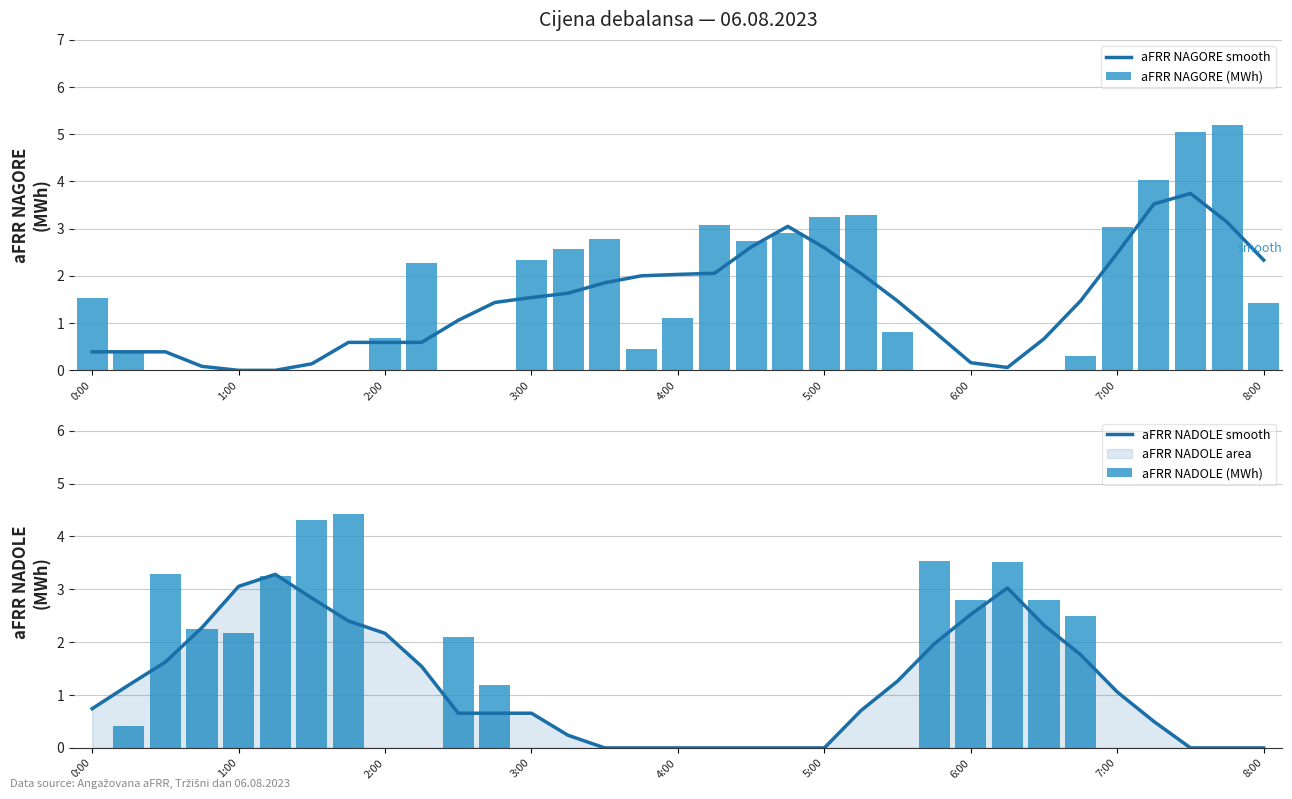

List the series in order of their peak value, highest first.

aFRR NAGORE (MWh), aFRR NADOLE (MWh), aFRR NAGORE smooth, aFRR NADOLE smooth